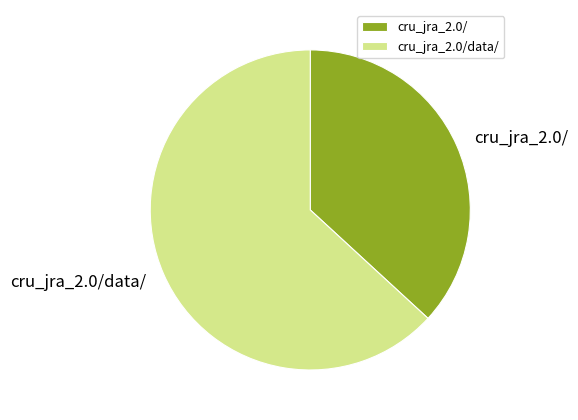

Combined, do cru_jra_2.0/ and cru_jra_2.0/data/ account for over 50%?

Yes